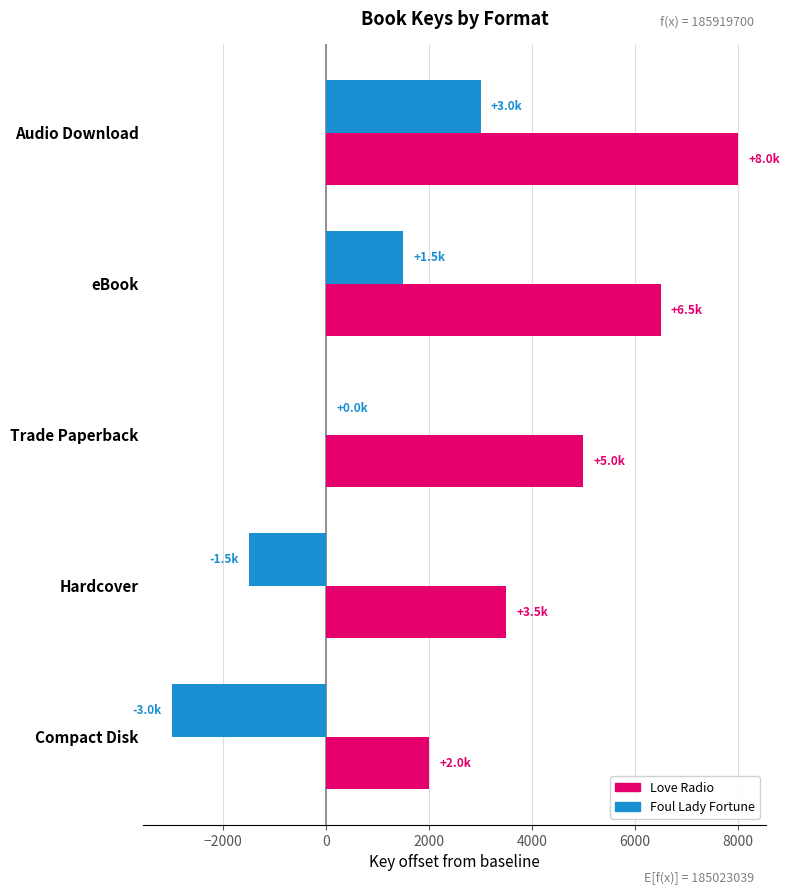

At which label does Foul Lady Fortune reach its peak?

Audio Download